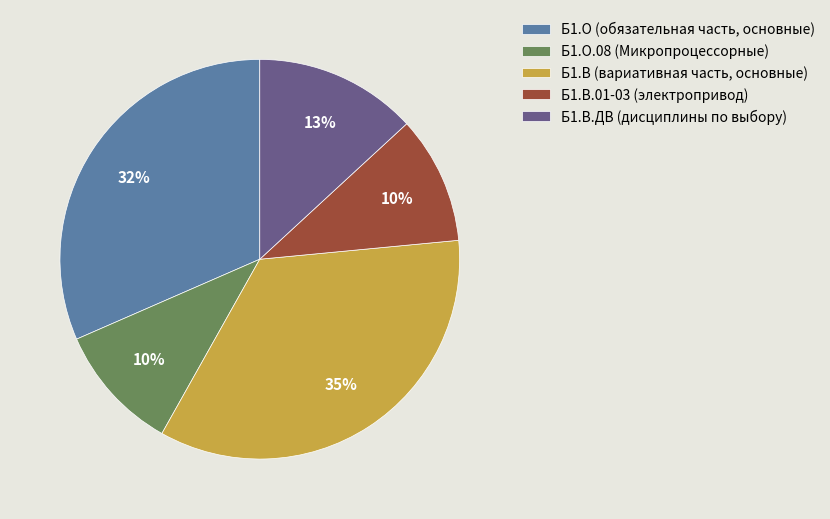

The Б1.В (вариативная часть, основные) slice represents 44% of the pie. True or false?

False